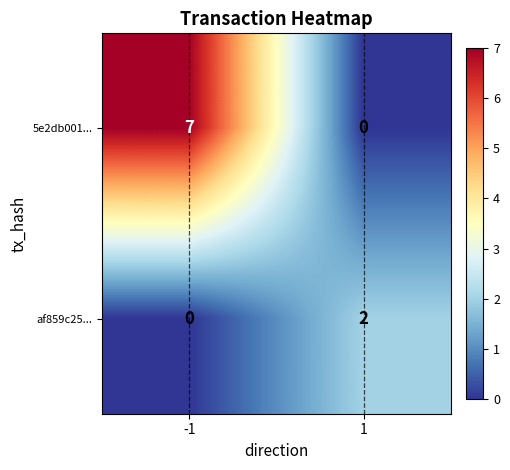

What is the sum of all 5e2db001... values?

7